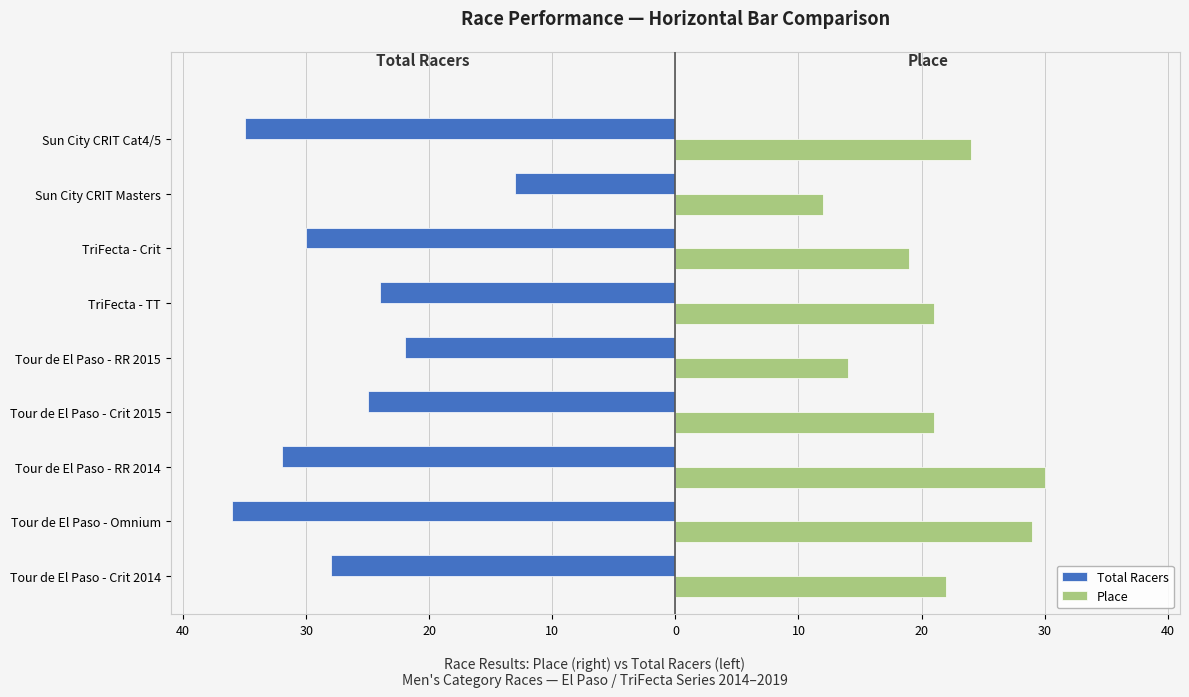

What are all the series names shown in the legend?

Total Racers, Place